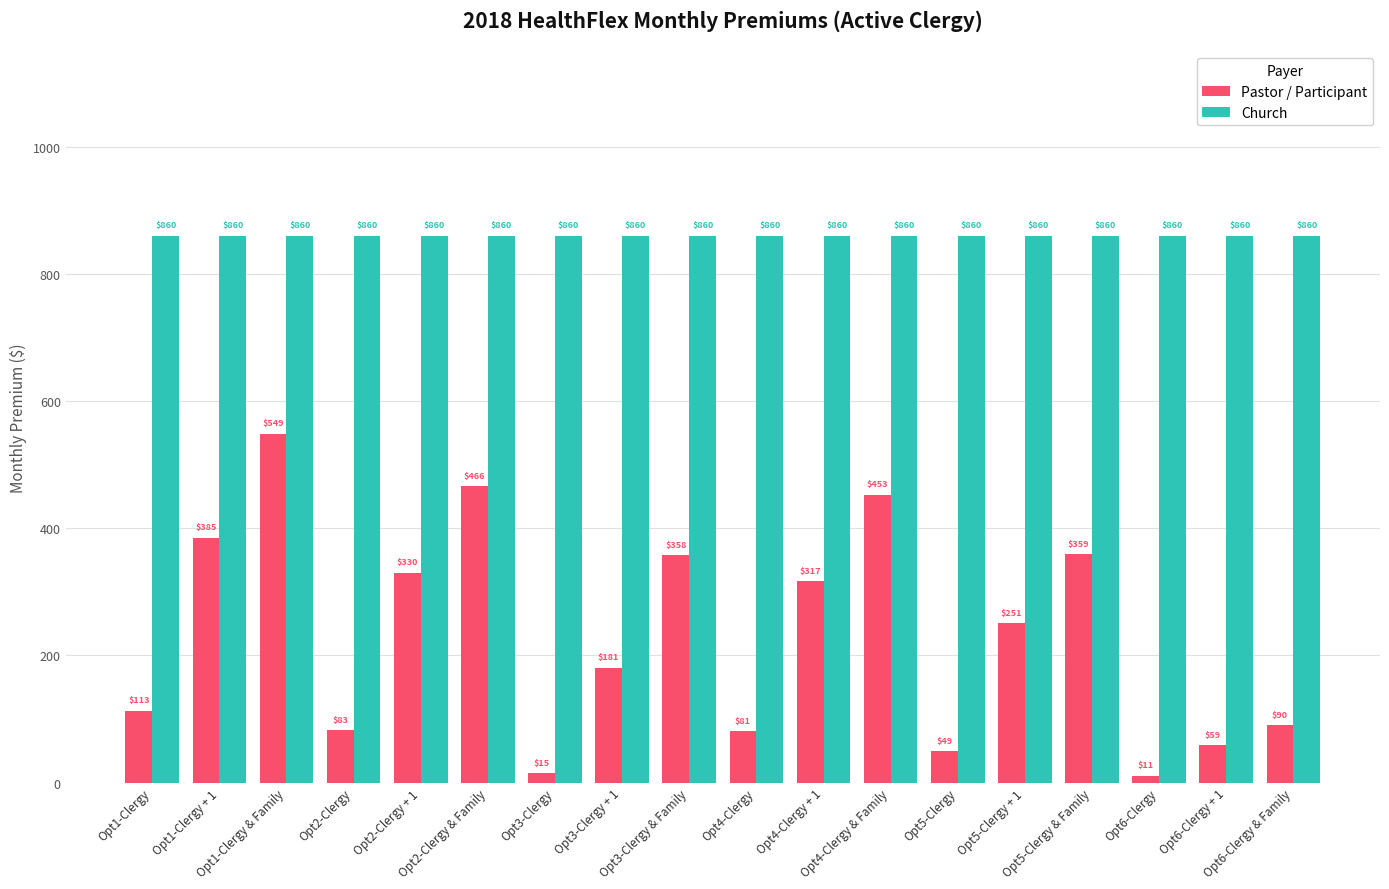

Which series has the largest range (max minus min)?

Pastor / Participant